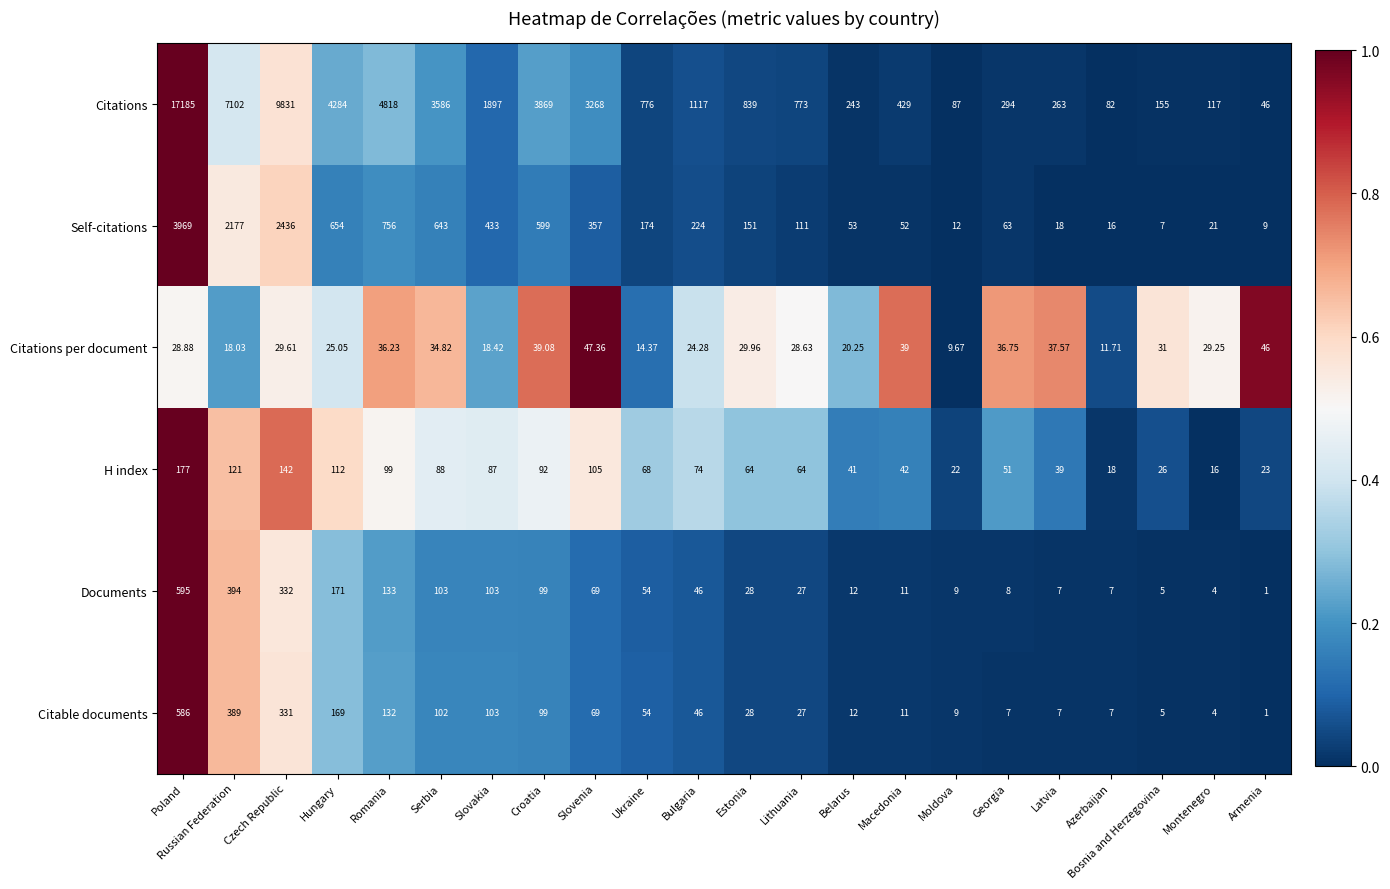

At which category is the sum across all series the highest?

Poland